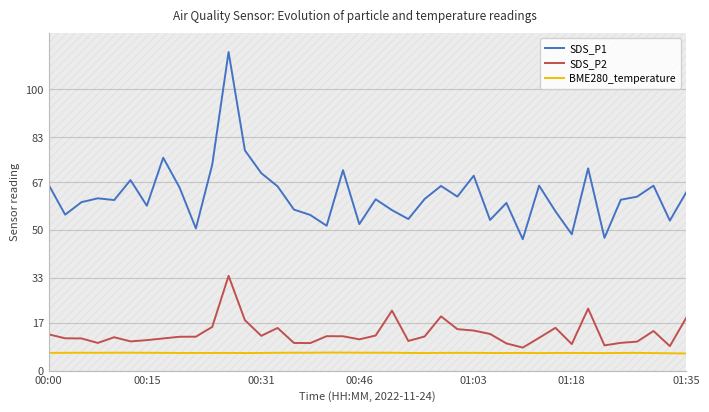

Read the SDS_P2 value at 00:00.

12.9